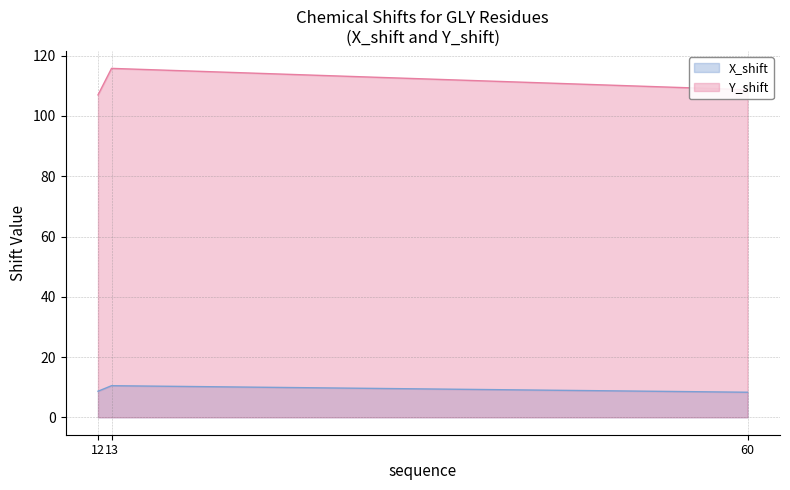

How many distinct data groups are displayed?

2